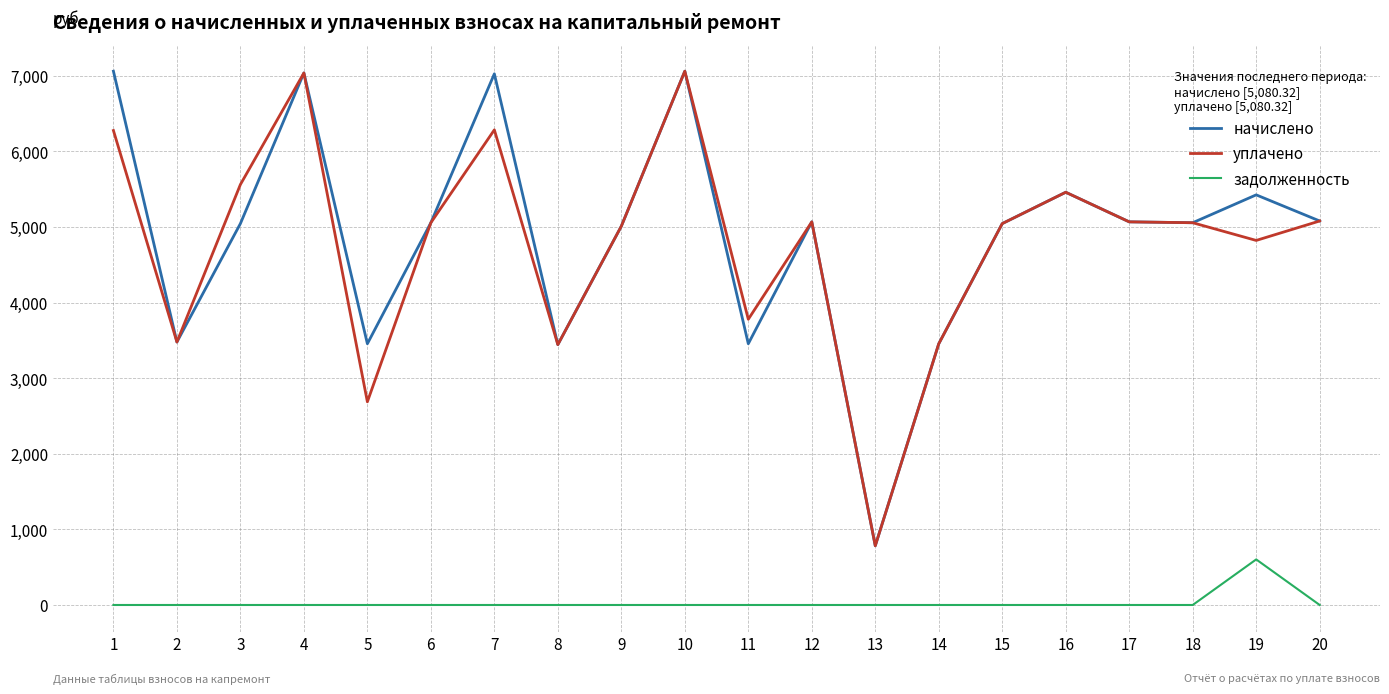

True or false: задолженность and уплачено intersect in this chart.

False